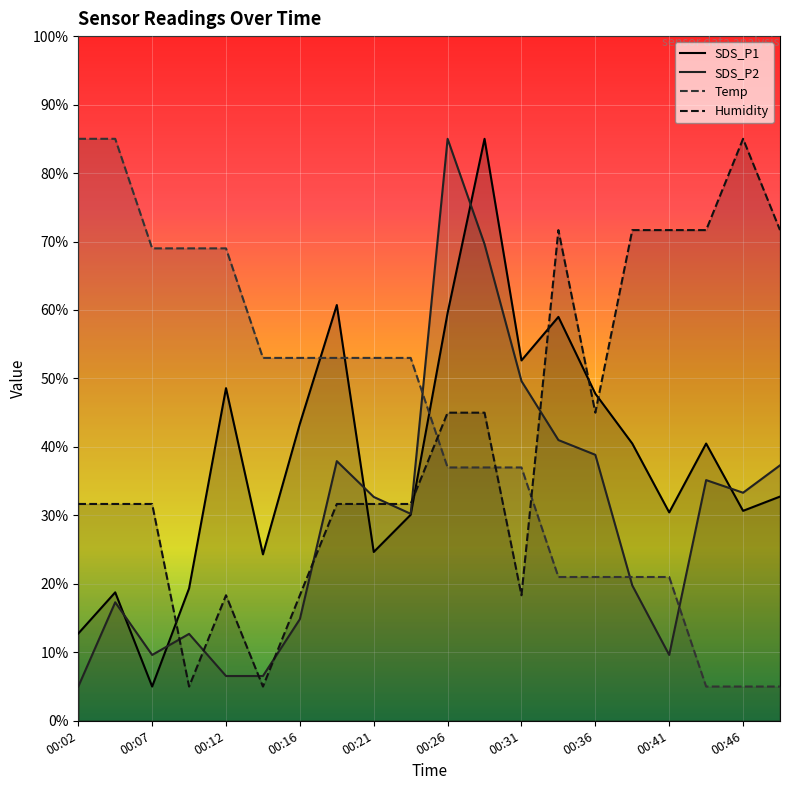

Reading right to left, what are all the values shown in this chart?

SDS_P1: 32.7	30.7	40.5	30.4	40.5	47.8	59.0	52.6	85.0	59.6	30.1	24.7	60.7	43.4	24.3	48.6	19.3	5.0	18.8	12.7
SDS_P2: 37.3	33.3	35.2	9.6	19.8	38.8	41.0	49.6	69.6	85.0	30.2	32.7	37.9	14.8	6.5	6.5	12.7	9.6	17.3	5.0
Temp: 5.0	5.0	5.0	21.0	21.0	21.0	21.0	37.0	37.0	37.0	53.0	53.0	53.0	53.0	53.0	69.0	69.0	69.0	85.0	85.0
Humidity: 71.7	85.0	71.7	71.7	71.7	45.0	71.7	18.3	45.0	45.0	31.7	31.7	31.7	18.3	5.0	18.3	5.0	31.7	31.7	31.7